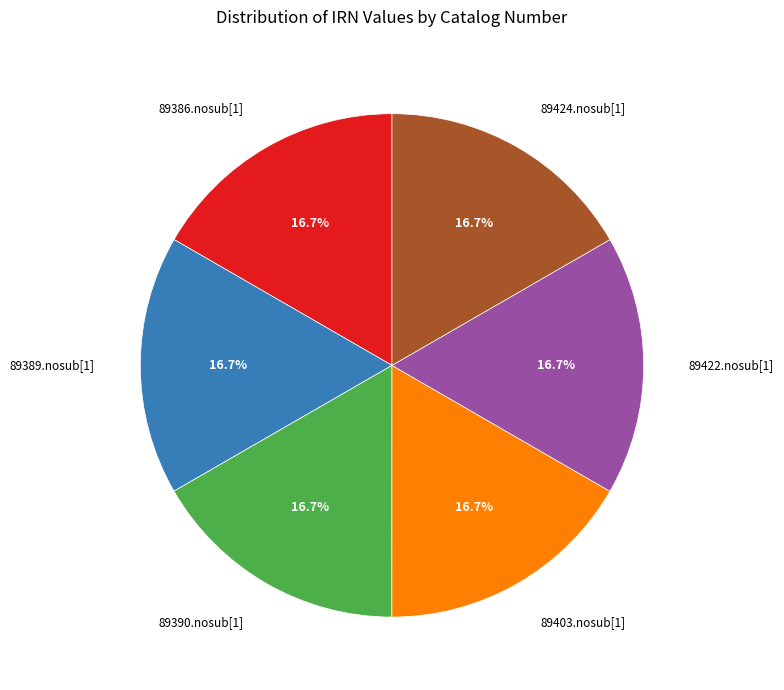

How many slices are in this pie chart?

6